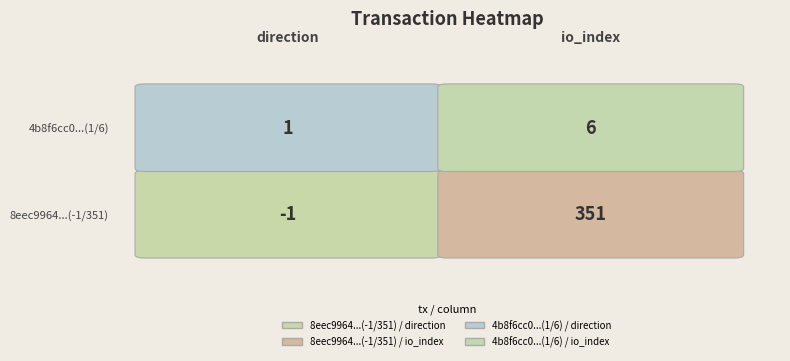

The 4b8f6cc087df5eee1ace4489435d4b0c42bd80d series shows 2 at 0. True or false?

False